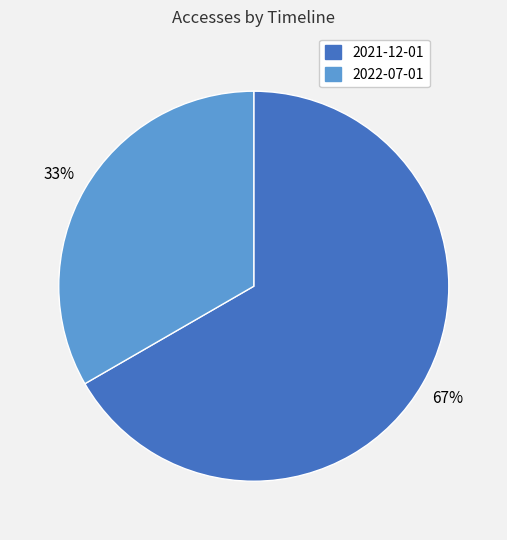

Between 2021-12-01 and 2022-07-01, which is larger?

2021-12-01